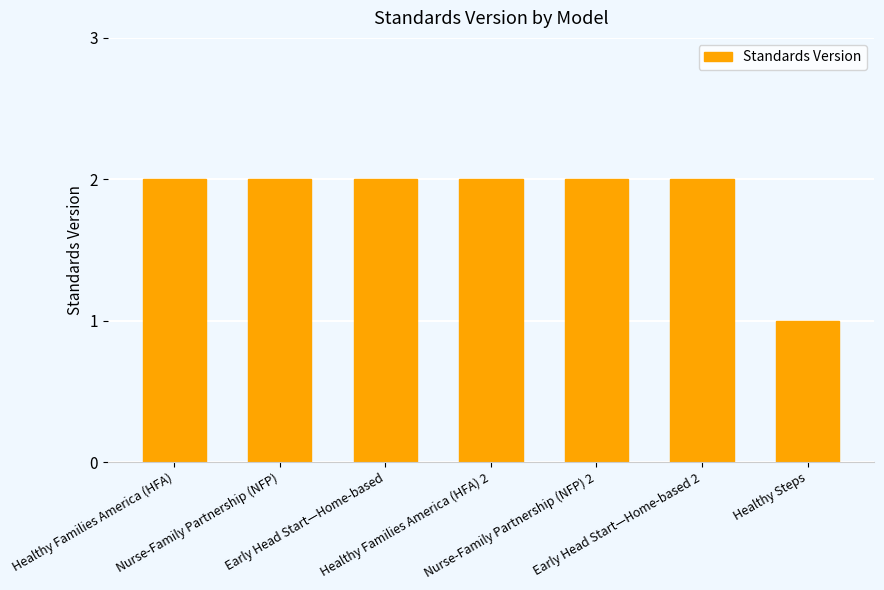

Reading left to right, what are all the values shown in this chart?

2	2	2	2	2	2	1